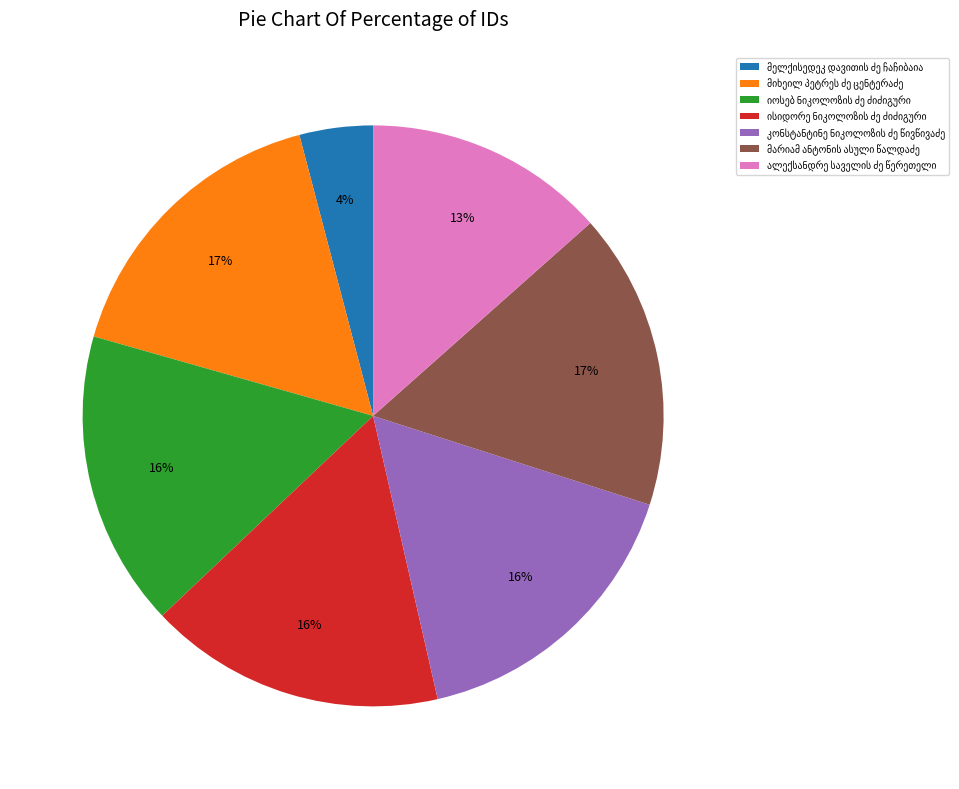

Is there a majority slice in this chart?

No